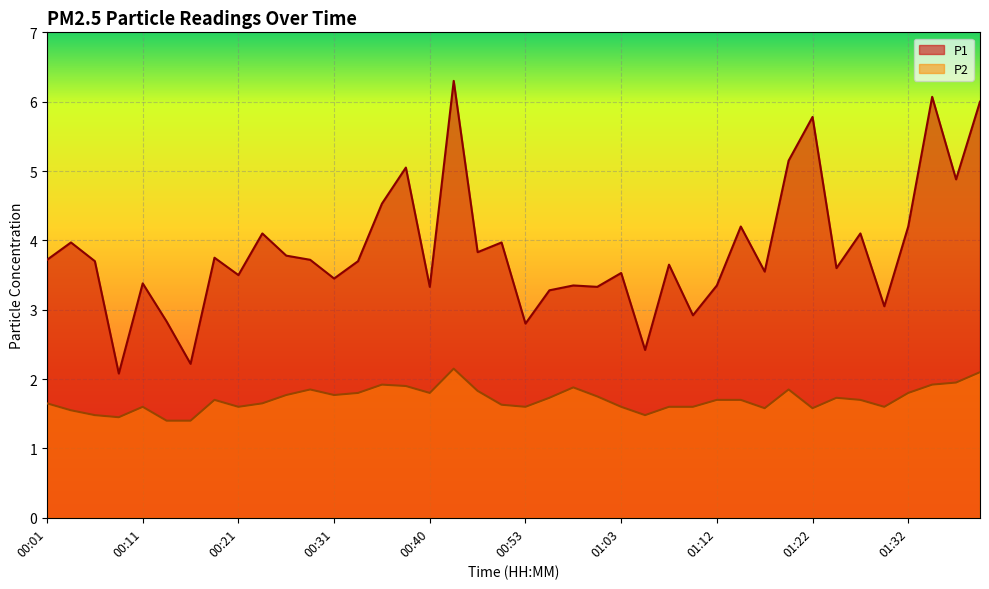

What is the total value across all series at 00:58?

5.2